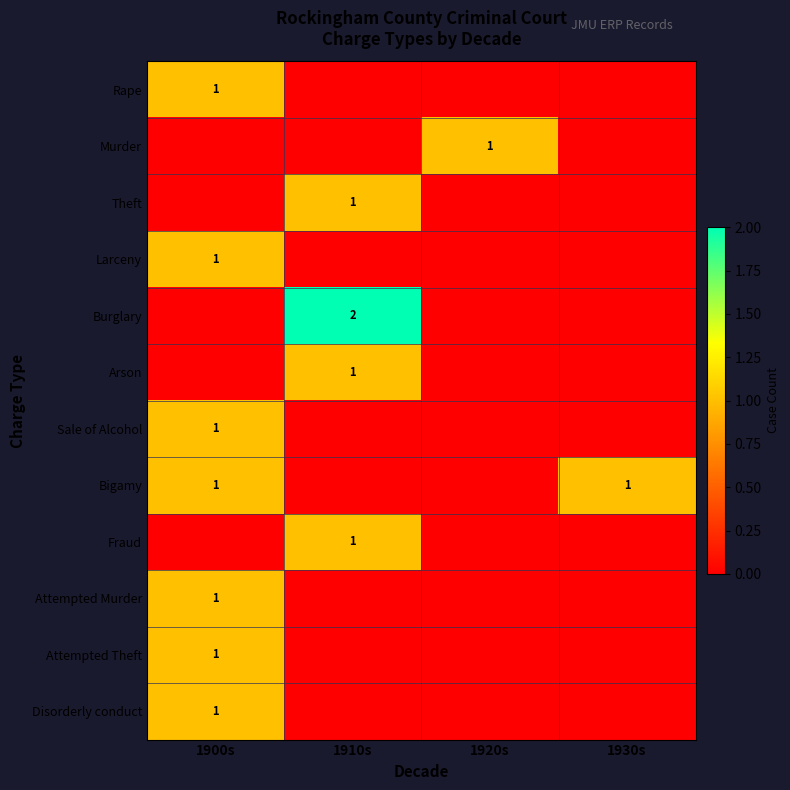

The value of Bigamy at 1930s is 1. True or false?

True